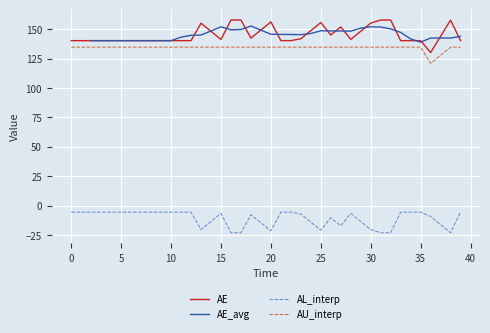

What is the maximum value shown in the chart?

157.9